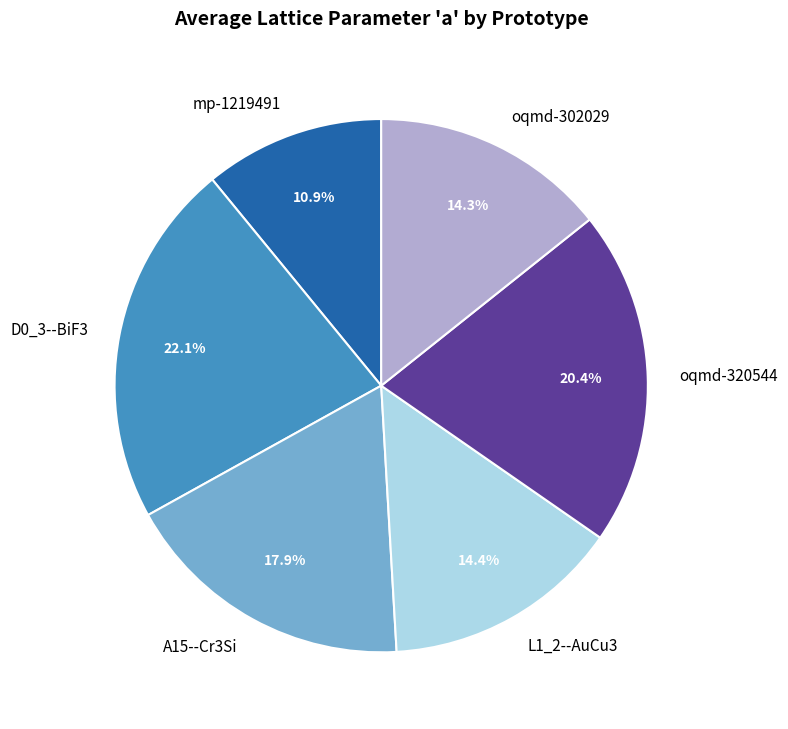

What is the smallest slice in the pie chart?

mp-1219491